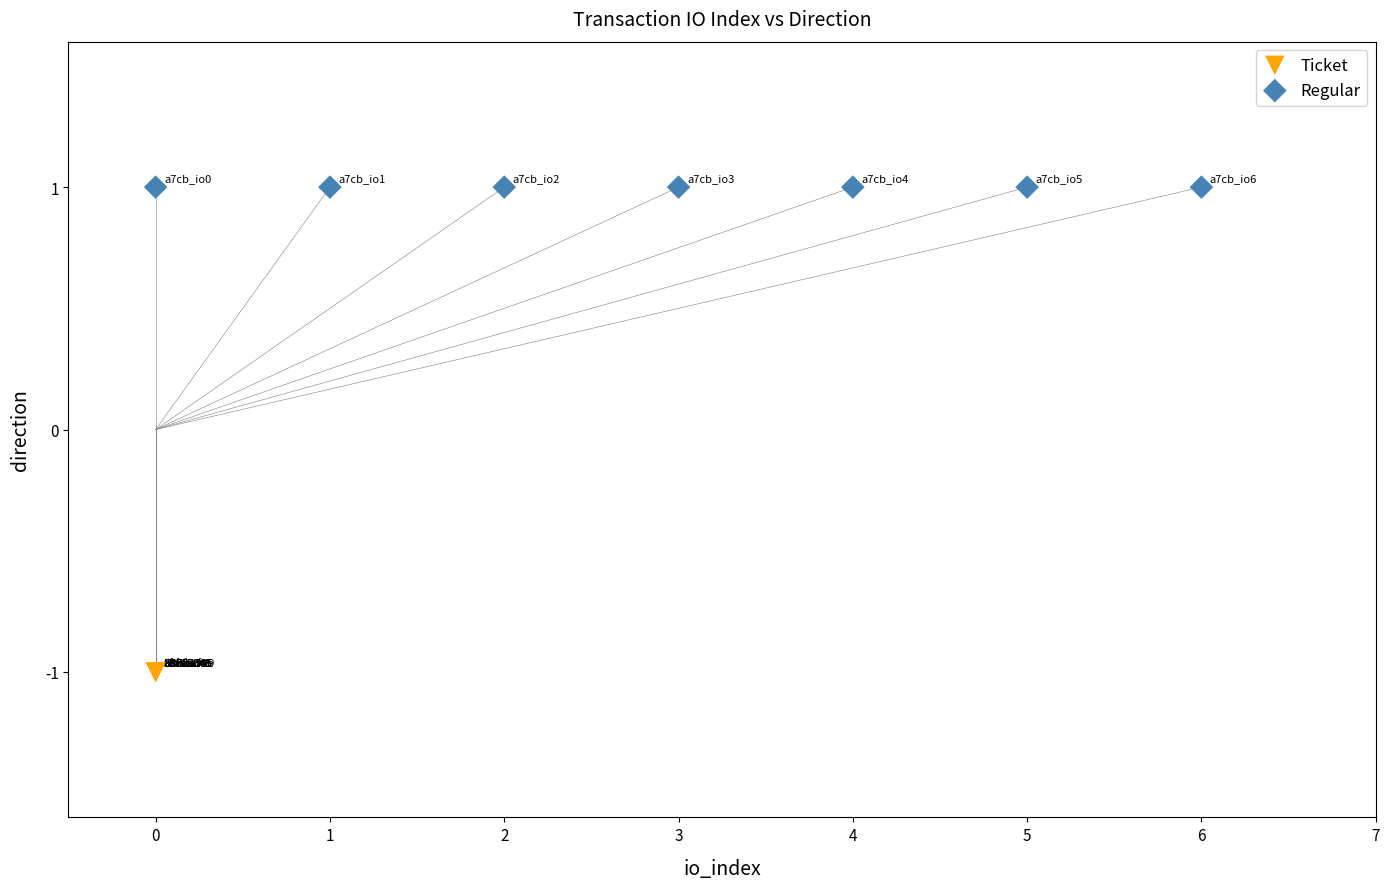

Which series contains the highest Y value?

Regular